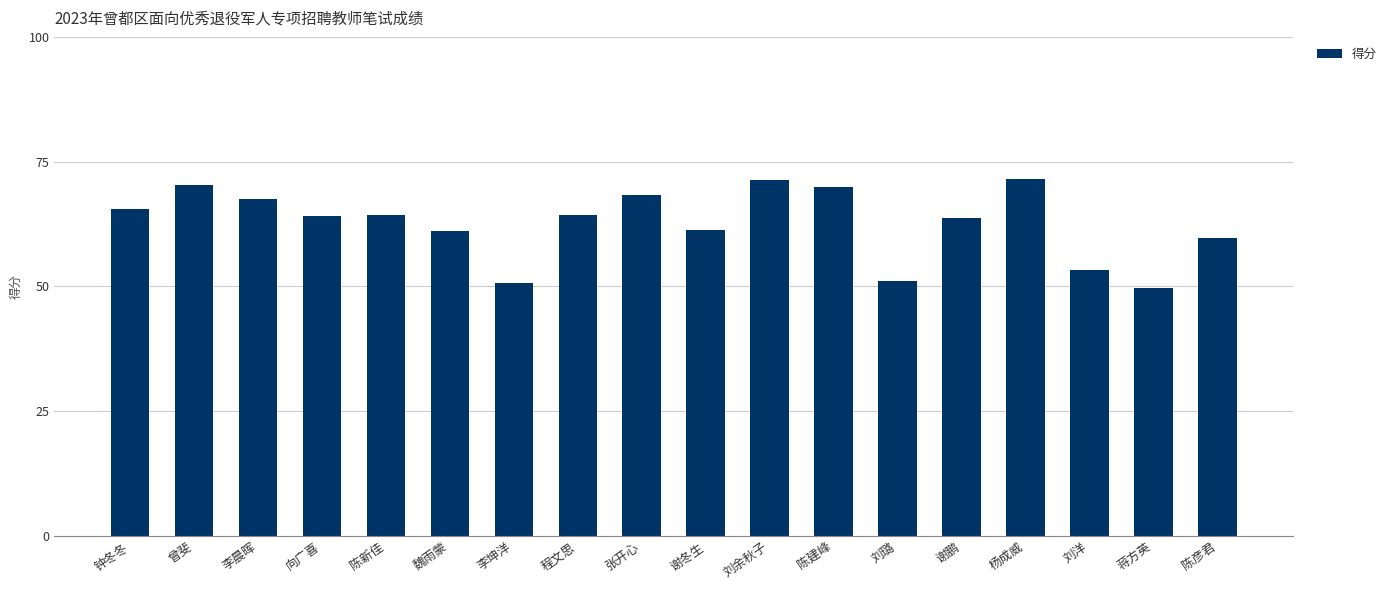

Is it true that the value at 蒋方英 is 49.6?

True